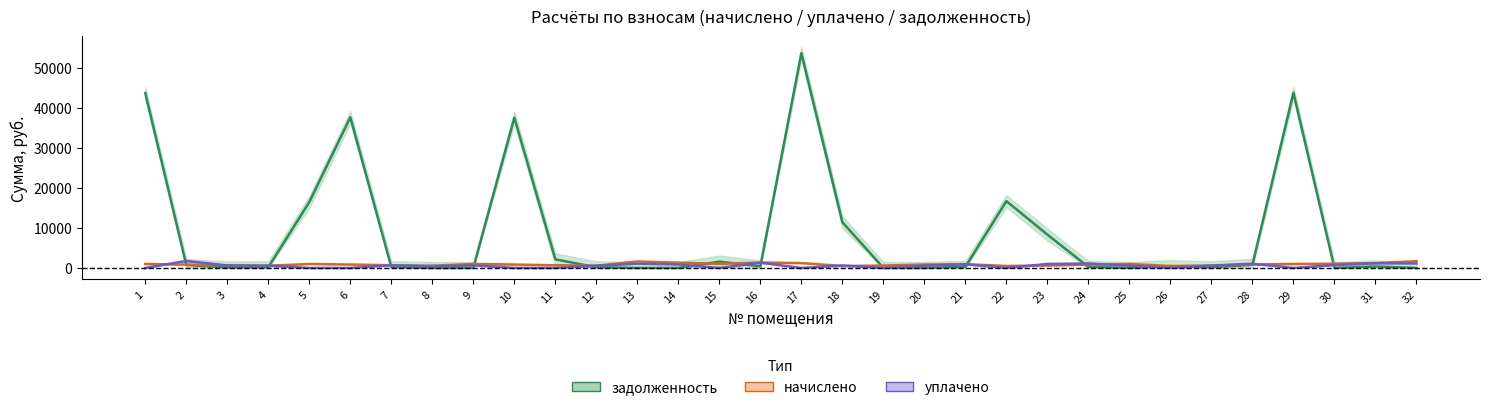

Rank the series at 12 from highest to lowest value.

начислено, уплачено, задолженность